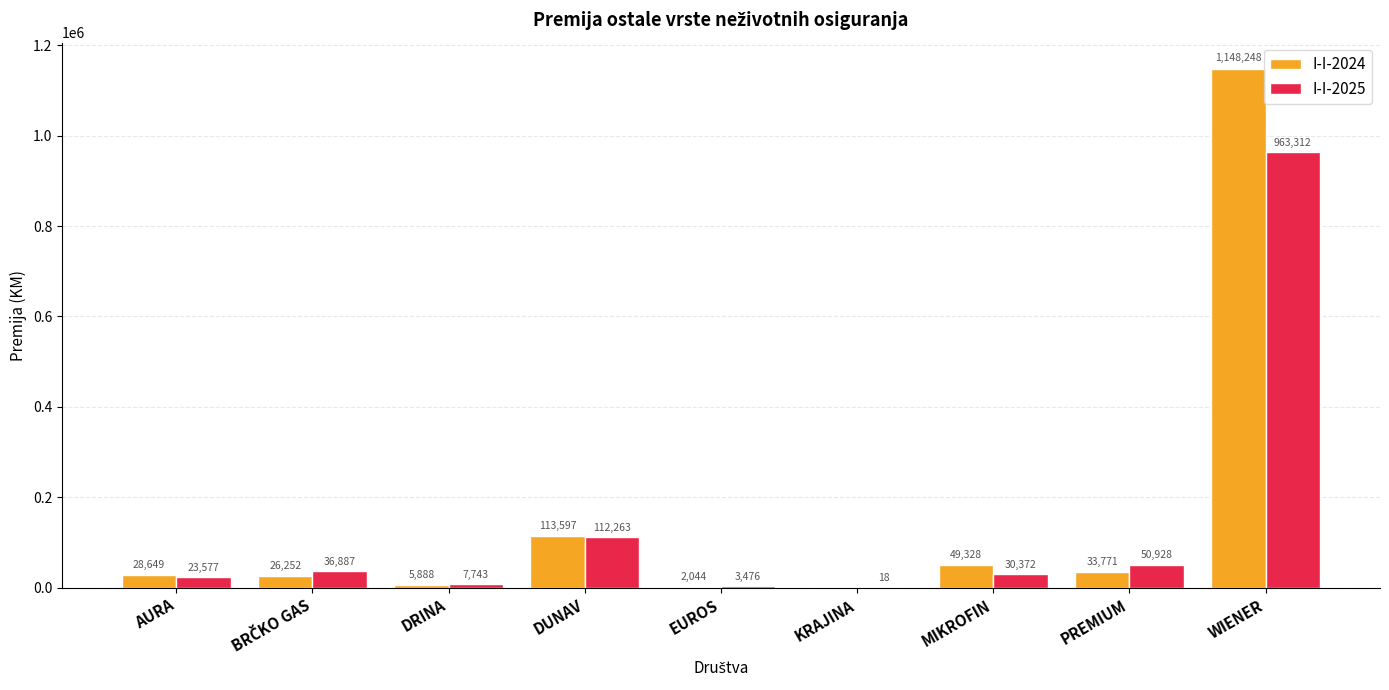

True or false: I-I-2024 has a value of 28649 at AURA.

True